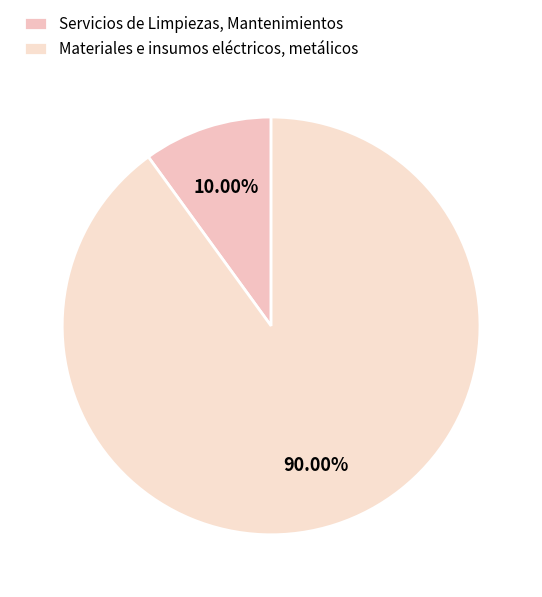

True or false: Materiales e insumos eléctricos, metálicos accounts for 77% of the total.

False